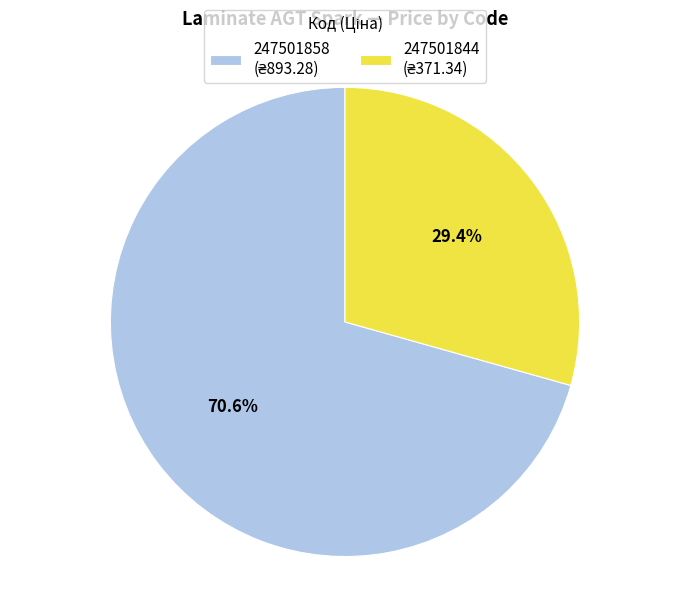

To the nearest percent, what percentage of the pie is 247501844?

29%